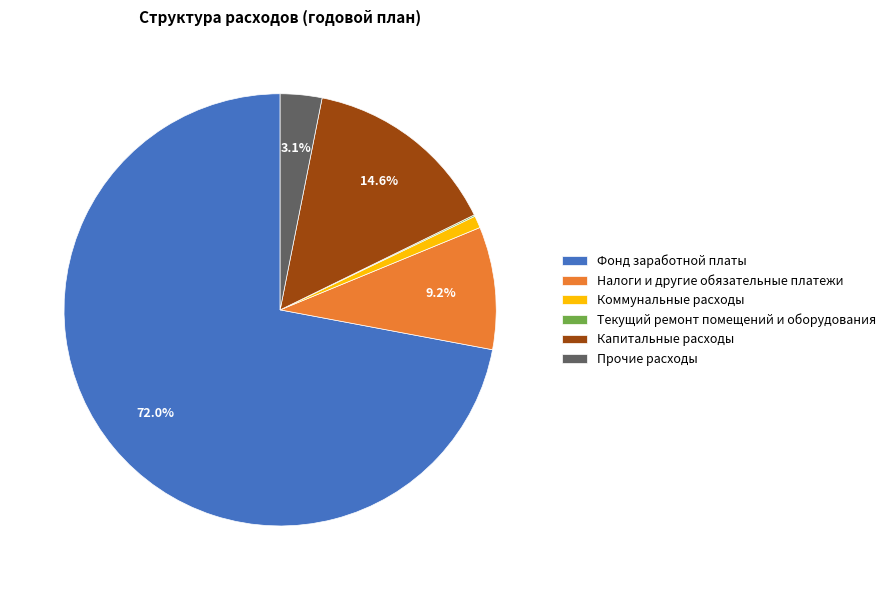

What is the largest slice in the pie chart?

Фонд заработной платы